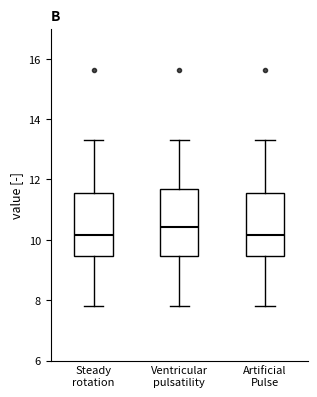

Reading left to right, transcribe this box plot: for each box, give where its median line is, the range the box spans, and where its two whiskers end, as read against the y-axis. The values are not printed on the chart, so give them approximately, as read against the axis.

Steady rotation: median 10.2, box 9.4 to 11.6, whiskers 7.8 to 13.4
Ventricular pulsatility: median 10.4, box 9.4 to 11.6, whiskers 7.8 to 13.4
Artificial Pulse: median 10.2, box 9.4 to 11.6, whiskers 7.8 to 13.4